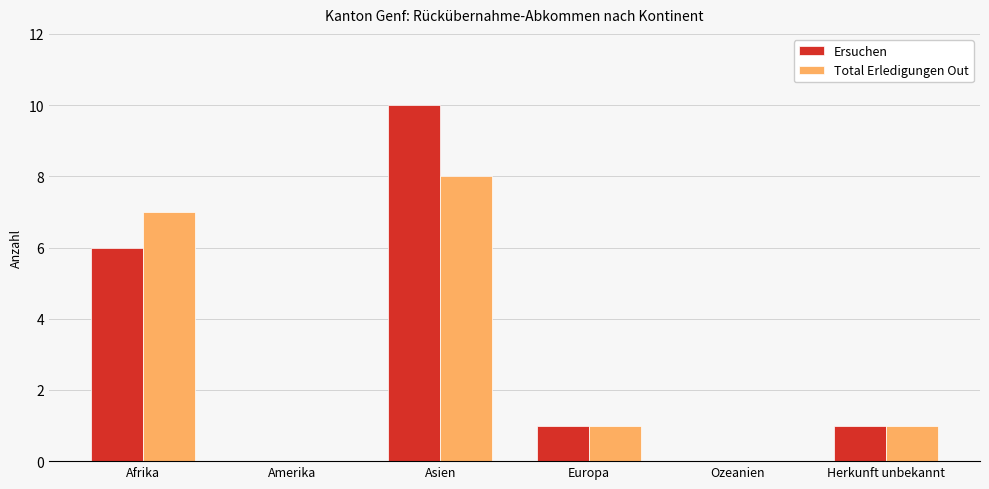

Between Afrika and Amerika, which series saw the biggest shift?

Total Erledigungen Out